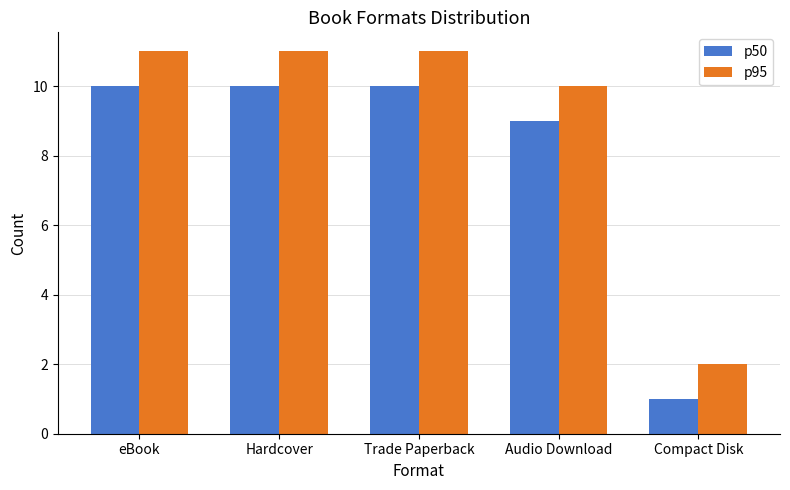

Rank the series by their average value, from lowest to highest.

p50, p95